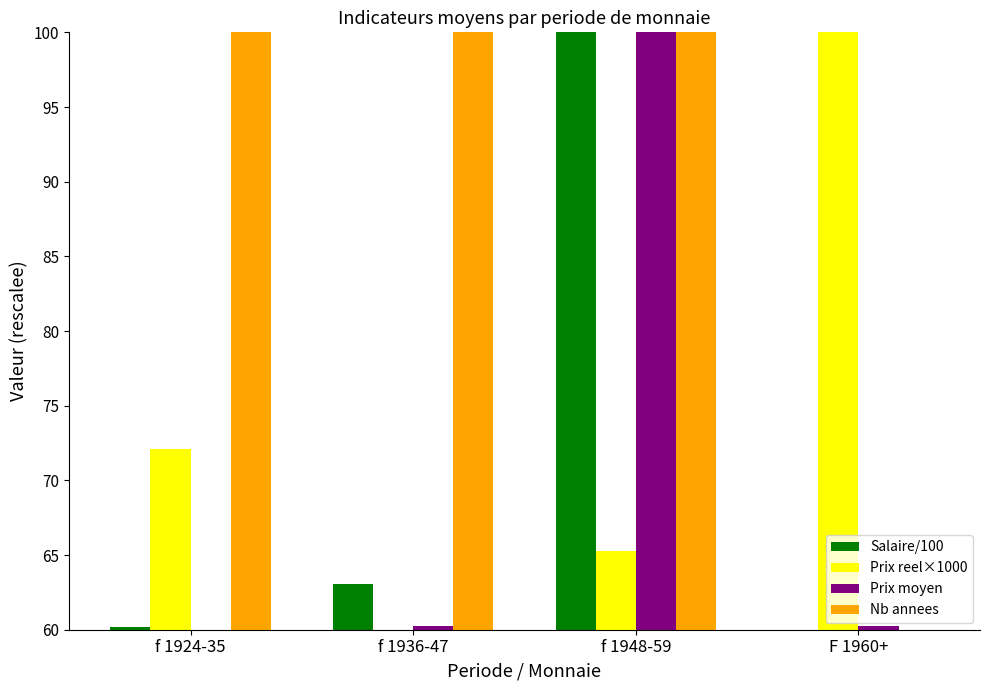

How many bars are there in total?

16